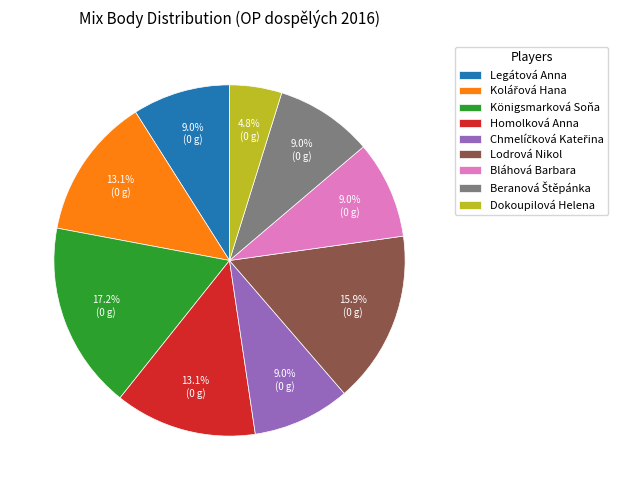

Is it true that Bláhová Barbara is 1% of the pie?

False